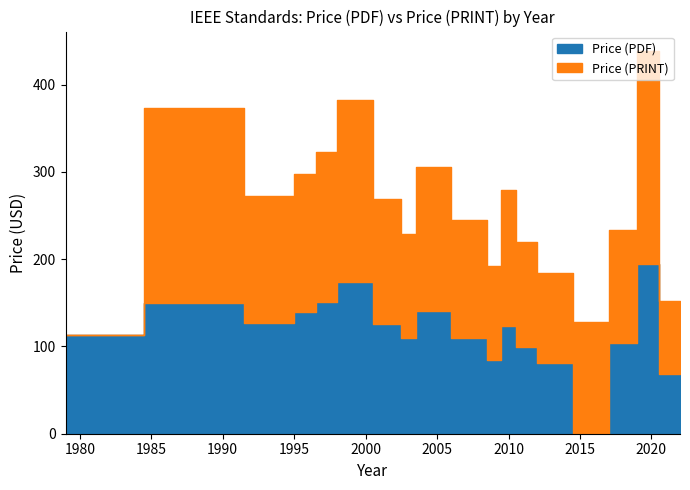

What are all the series names shown in the legend?

Price (PDF), Price (PRINT)